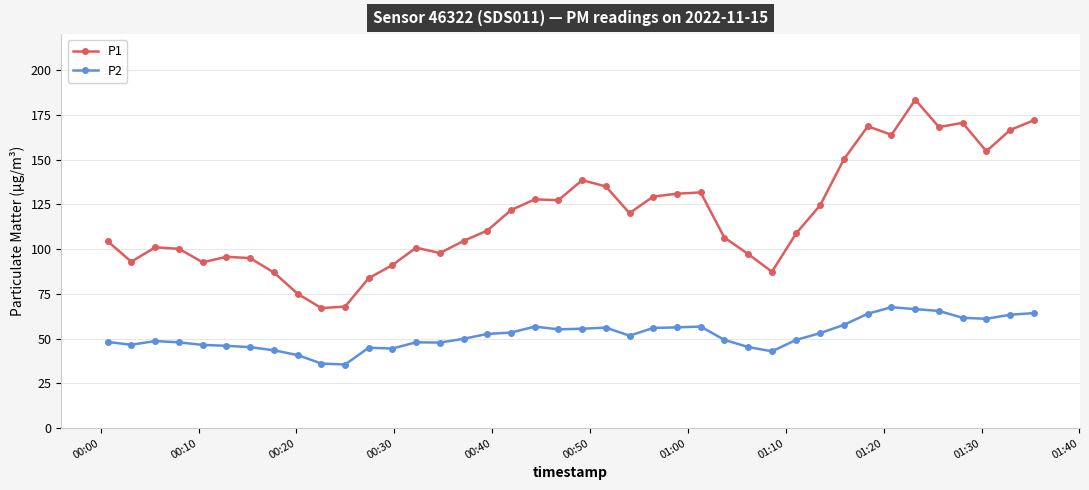

What is the average value of the P1 series?

118.8